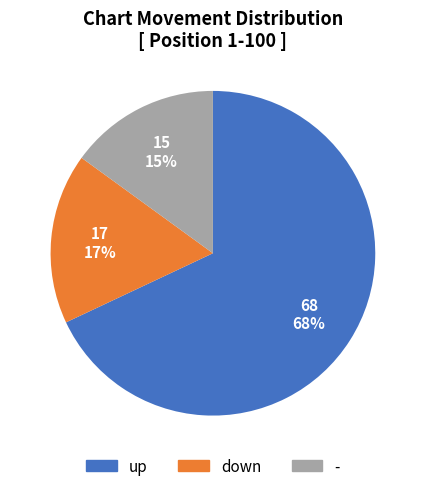

Is there a majority slice in this chart?

Yes